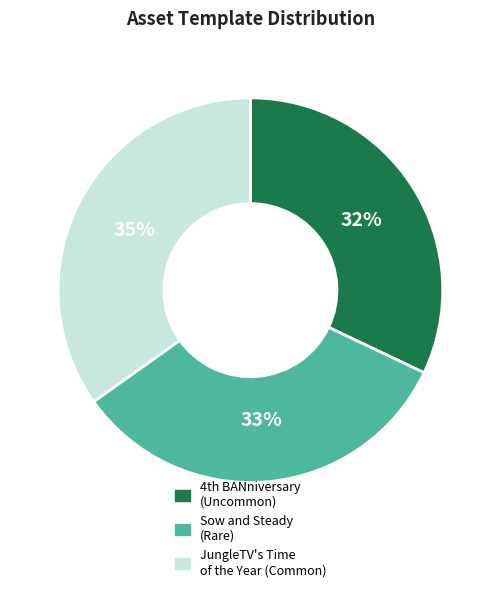

To the nearest percent, what is the difference between the JungleTV's Time of the Year (Common) and Sow and Steady (Rare) slice percentages?

2%